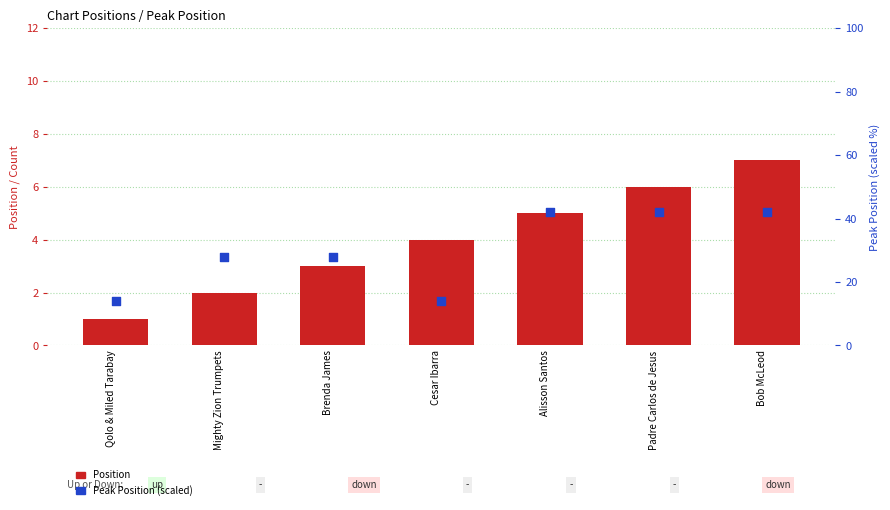

Which series contains the lowest Y value?

Position